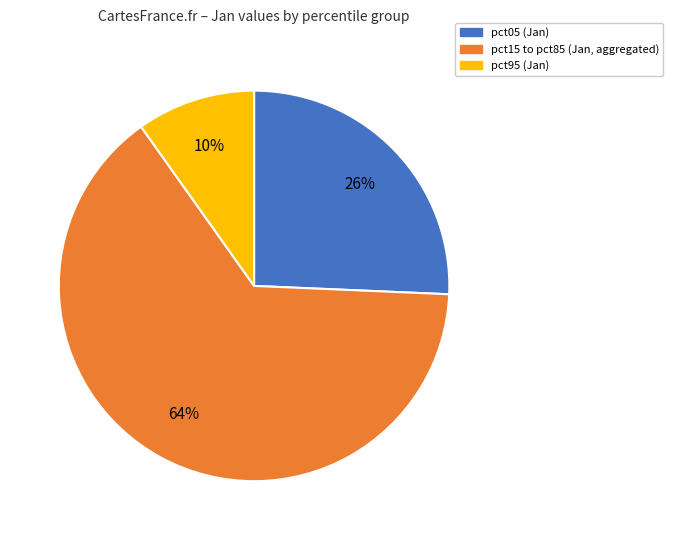

Approximately how many times larger is the value at pct15 to pct85 (Jan, aggregated) compared to pct05 (Jan)?

2.5